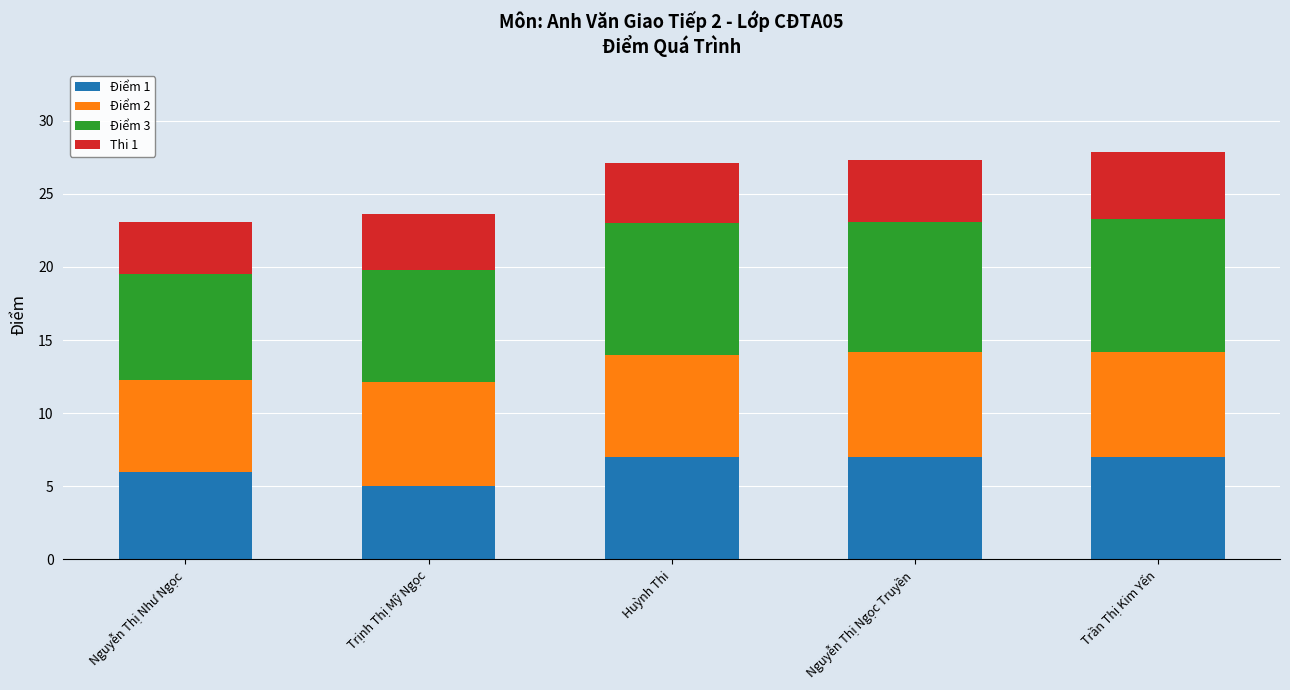

What is the highest value of the Điểm 1 series?

7.0